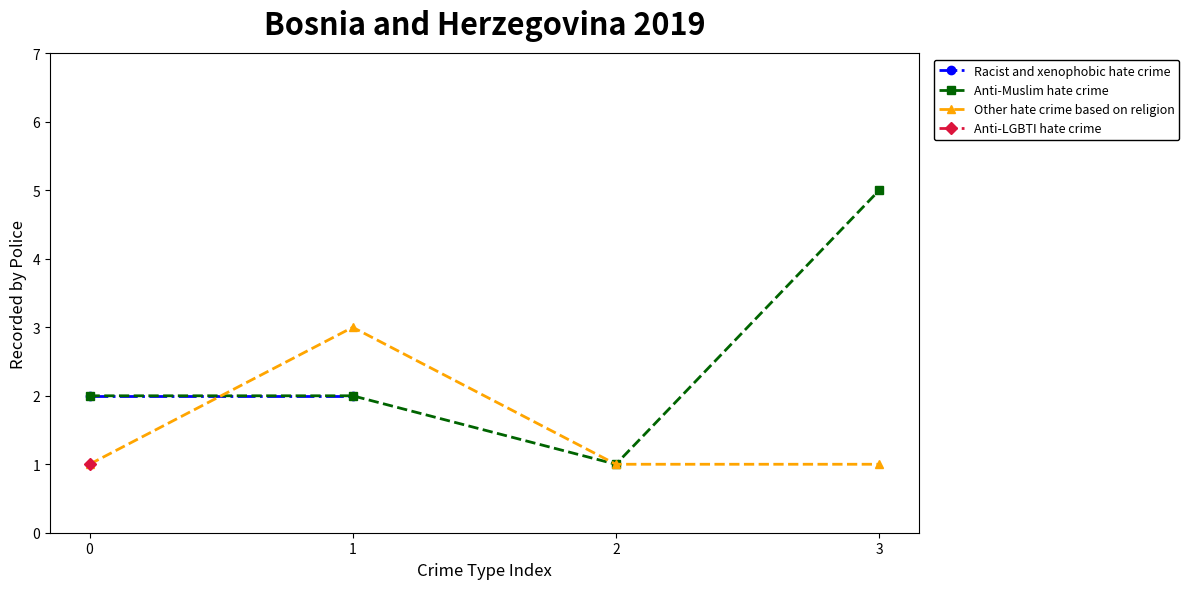

Is the value of Anti-Muslim hate crime at 3 greater than the value of Other hate crime based on religion at 1?

Yes